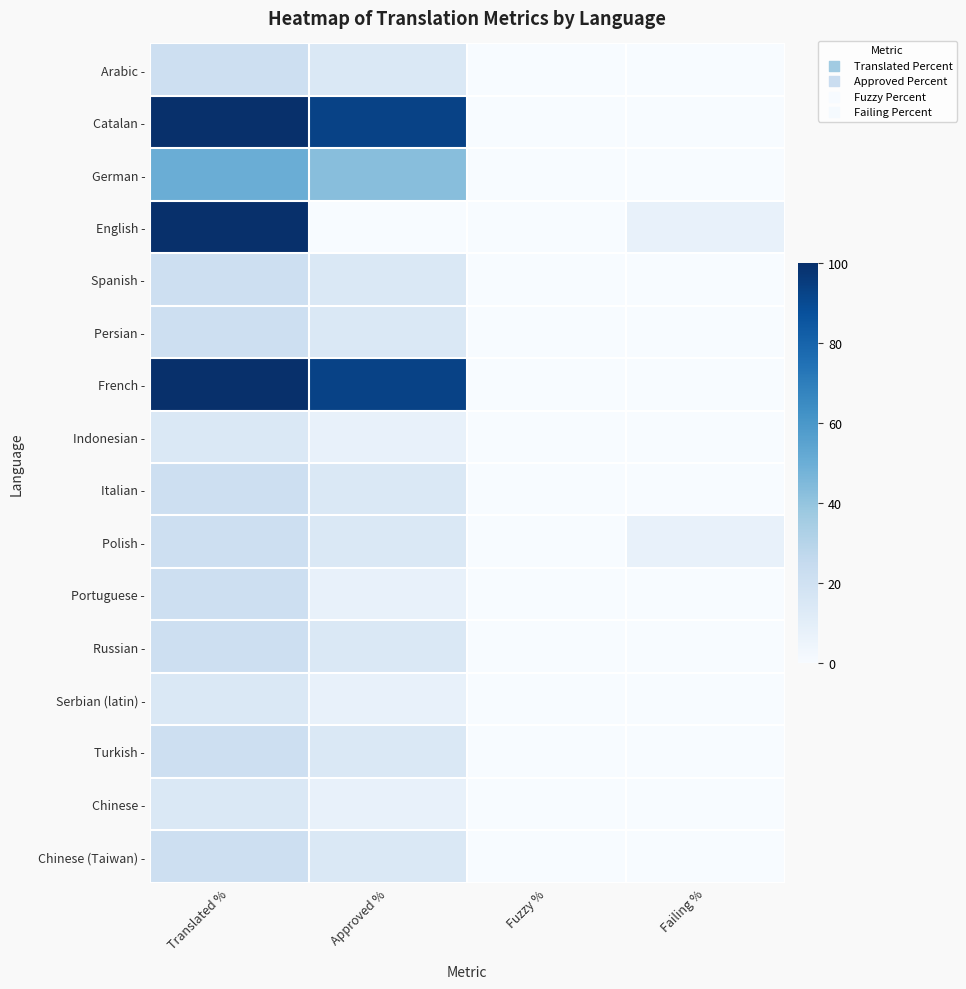

At which category is the sum across all series the highest?

Translated %